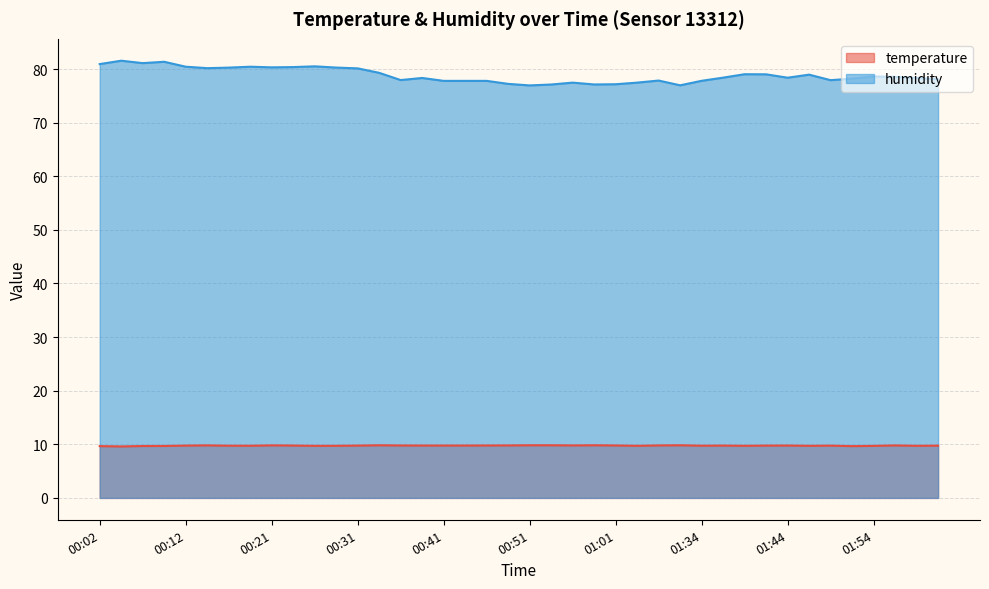

True or false: humidity and temperature intersect in this chart.

False